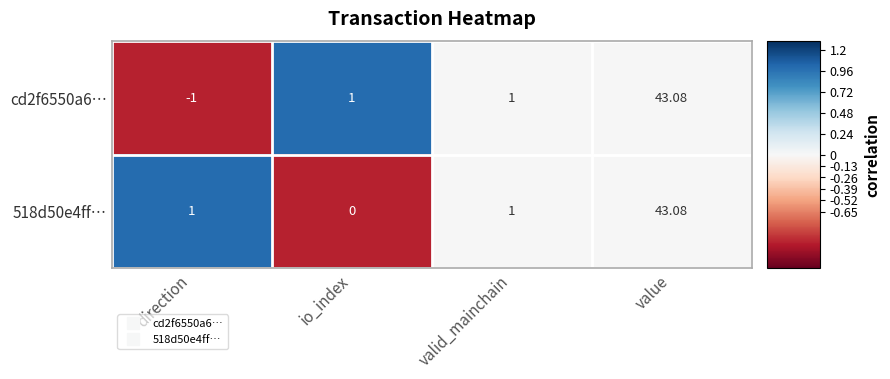

What is the spread (max minus min) of values at io_index?

1.0